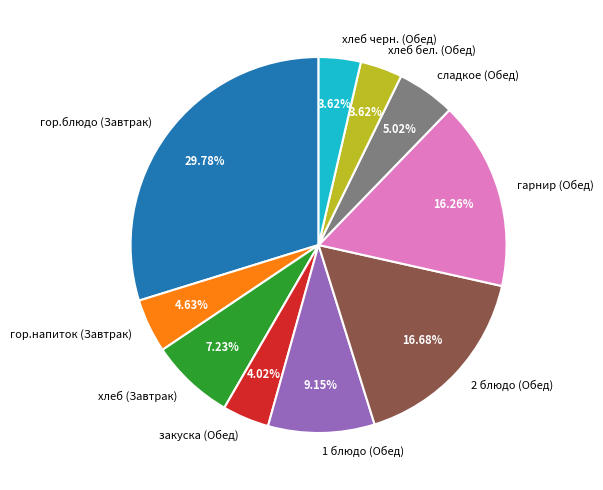

How many segments does this pie chart have?

10